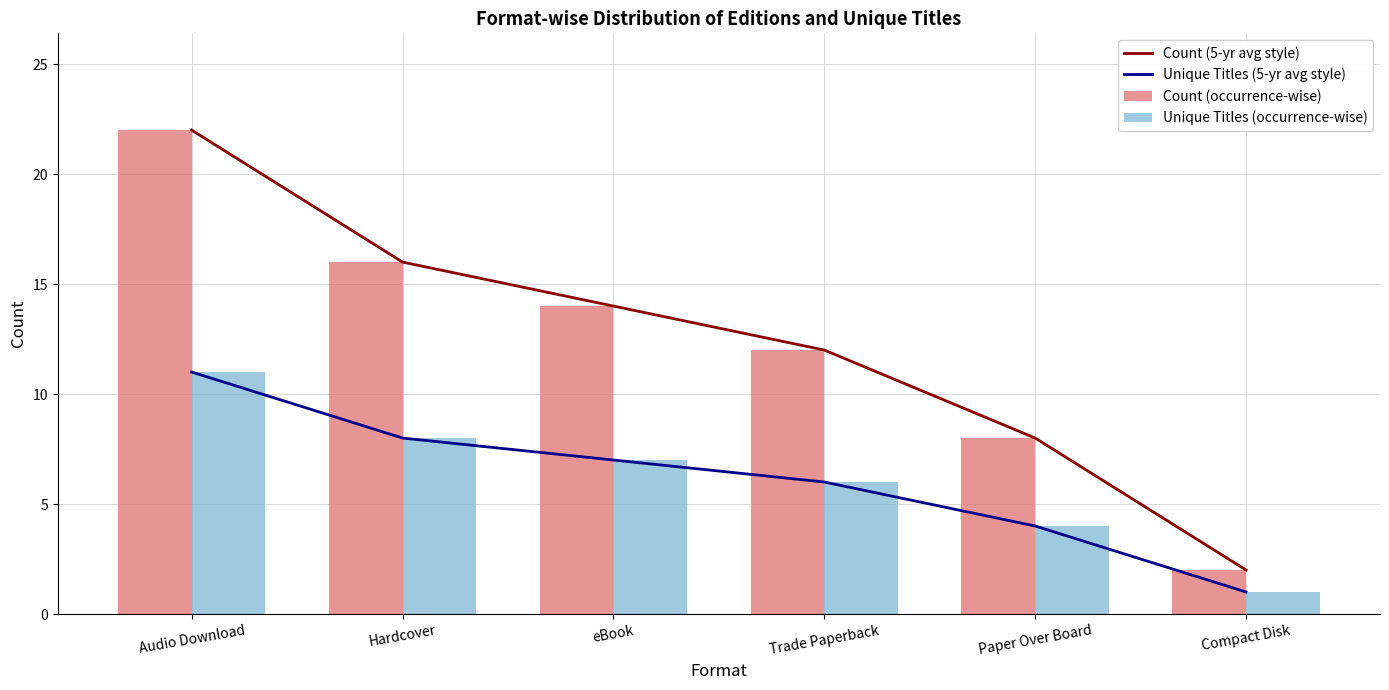

What is the difference between the maximum and minimum values in the Count (5-yr avg style) series?

20